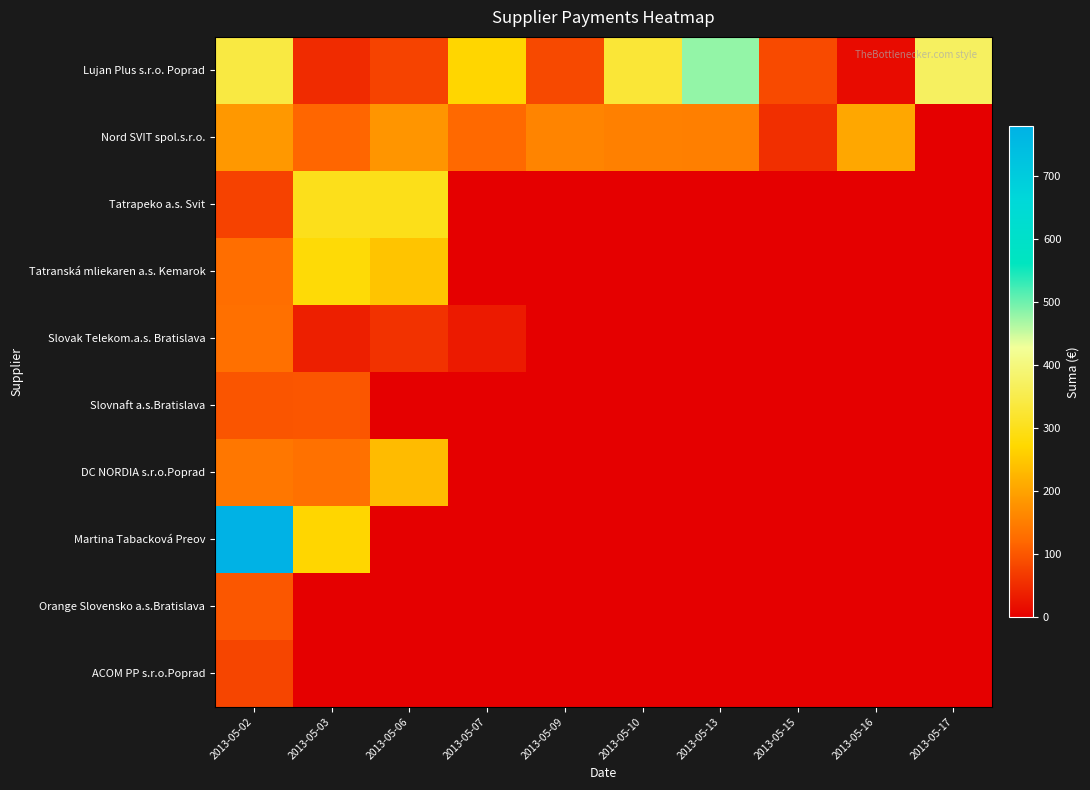

Rank the series by their maximum value, from highest to lowest.

Martina Tabacková Preov, Lujan Plus s.r.o. Poprad, Tatrapeko a.s. Svit, Tatranská mliekaren a.s. Kemarok, DC NORDIA s.r.o.Poprad, Nord SVIT spol.s.r.o., Slovak Telekom.a.s. Bratislava, Orange Slovensko a.s.Bratislava, Slovnaft a.s.Bratislava, ACOM PP s.r.o.Poprad